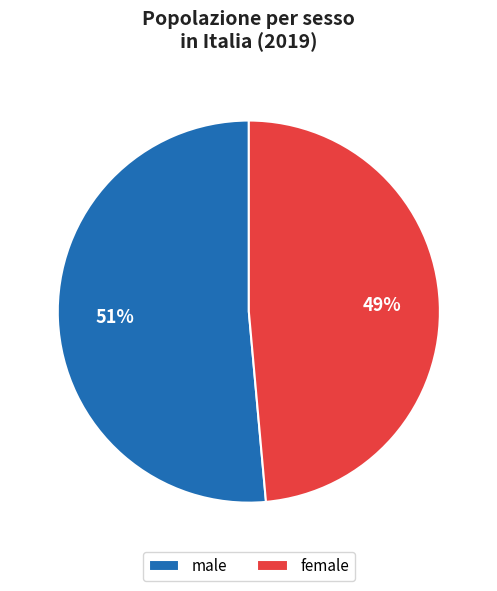

Which slice is the smallest?

female